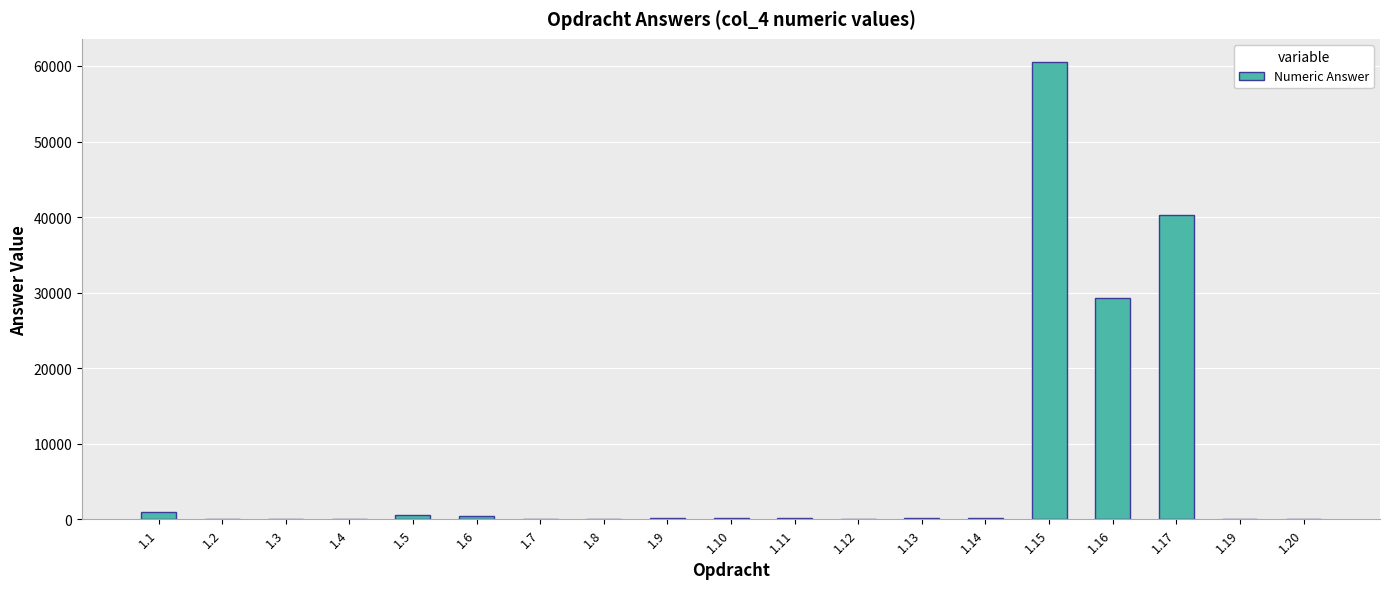

What is the greatest value displayed?

60565.0